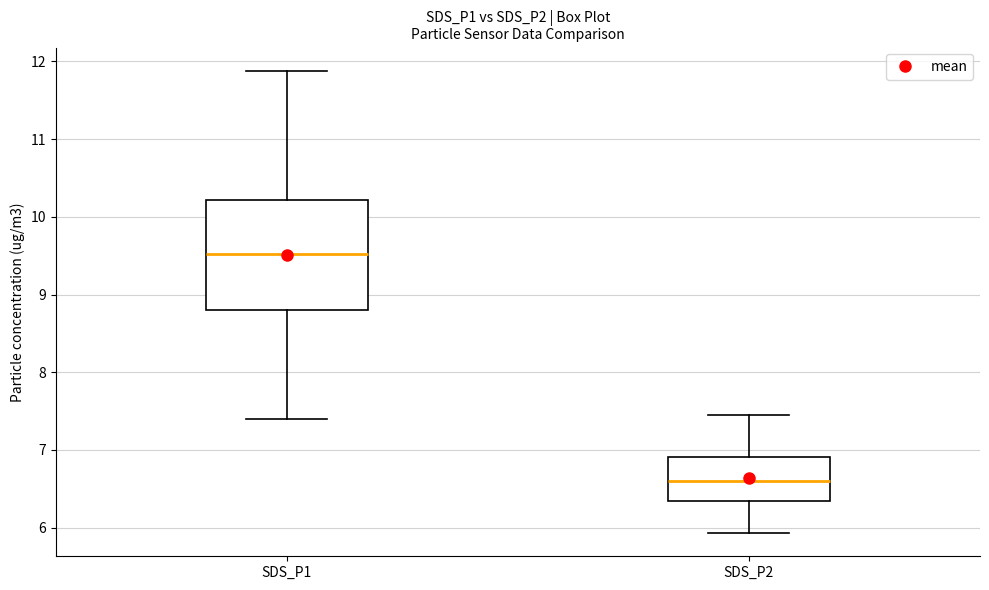

Which box has the lowest median line?

SDS_P2